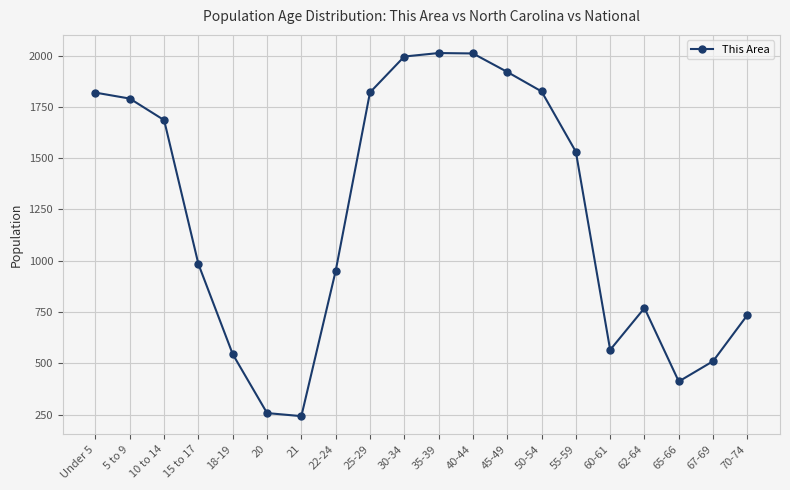

The chart shows a value of 769 at 62-64. True or false?

True